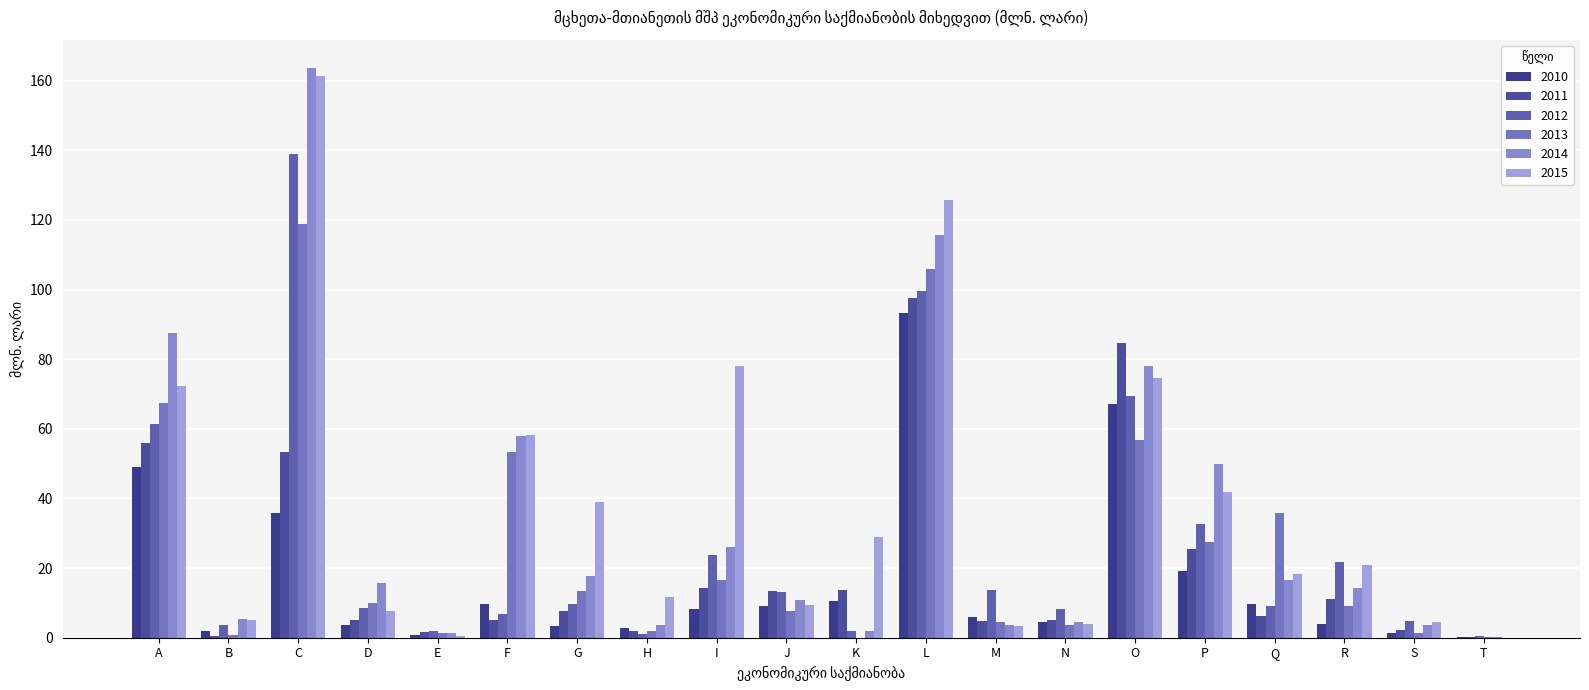

Rank the series at T from lowest to highest value.

2015, 2014, 2013, 2010, 2011, 2012